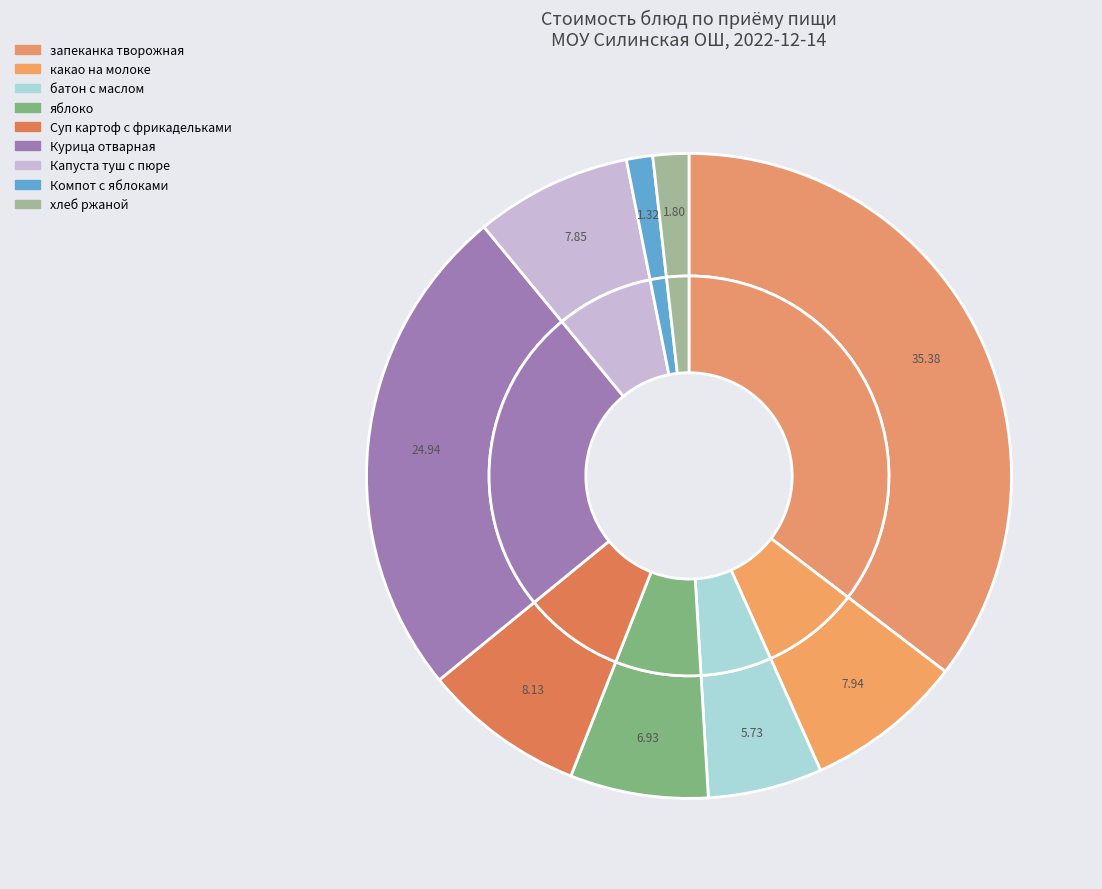

Approximately how many times larger is the value at запеканка твороженая со сгущ молоком compared to яблоко?

5.1